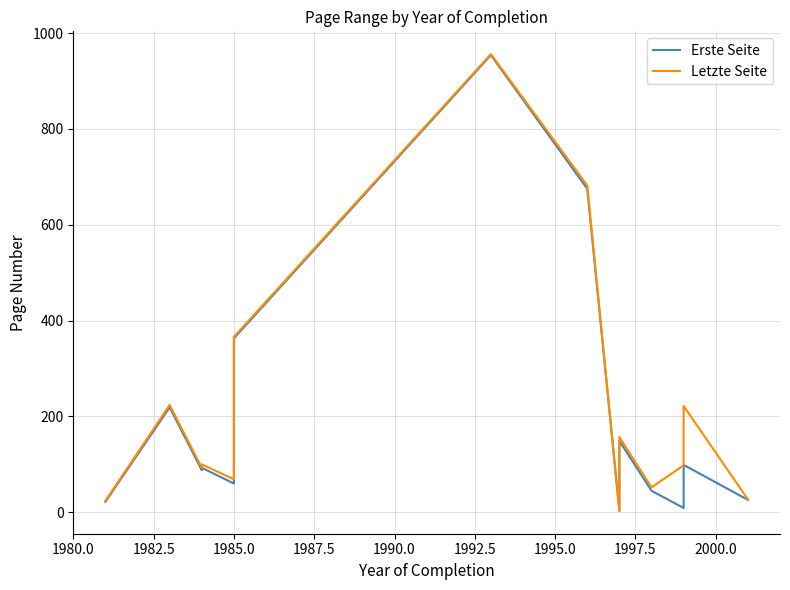

Which series has the largest range (max minus min)?

Letzte Seite